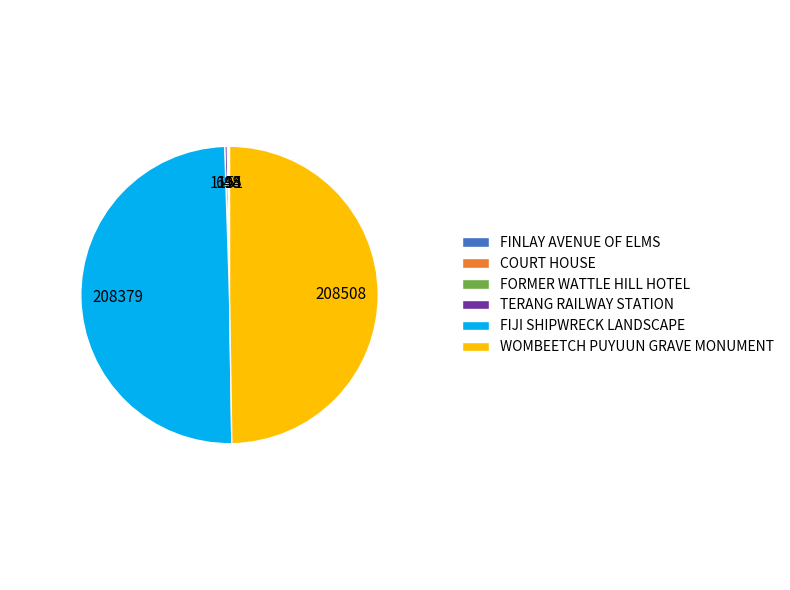

Does FIJI SHIPWRECK LANDSCAPE represent more than half of the total?

No